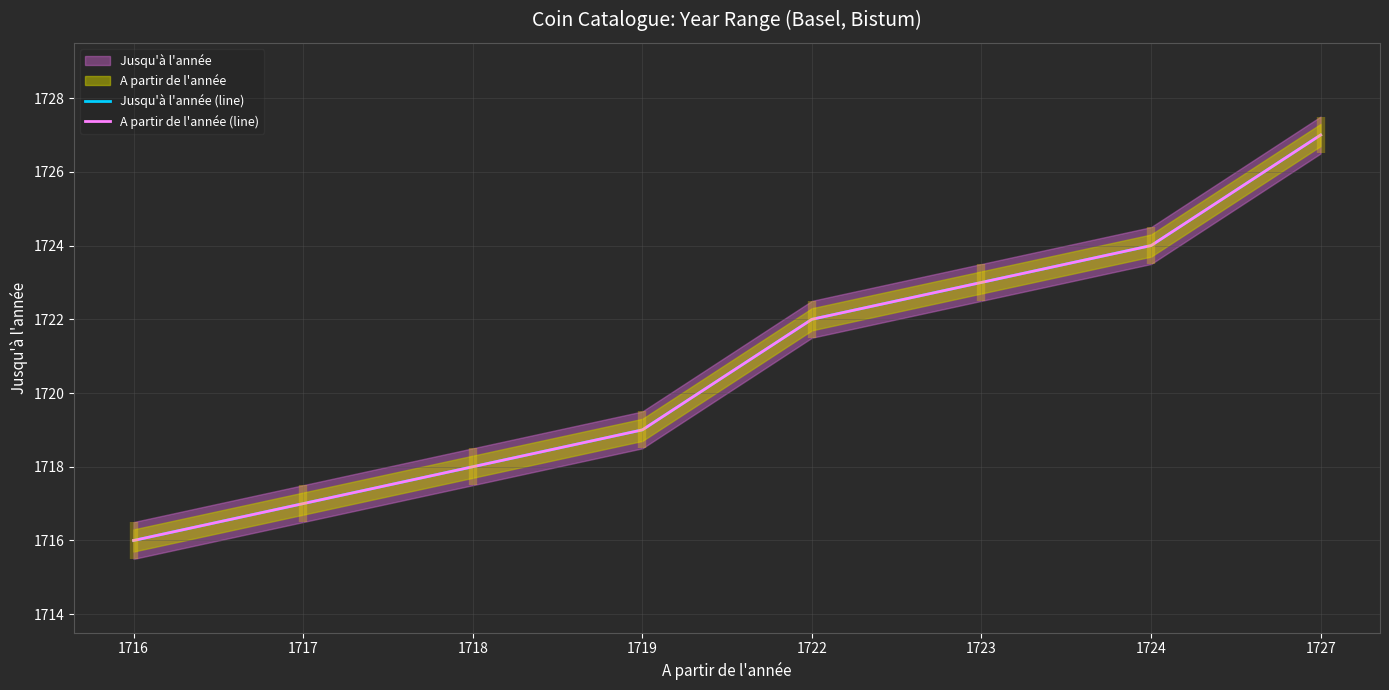

Is this an area chart (filled region under the line)?

No